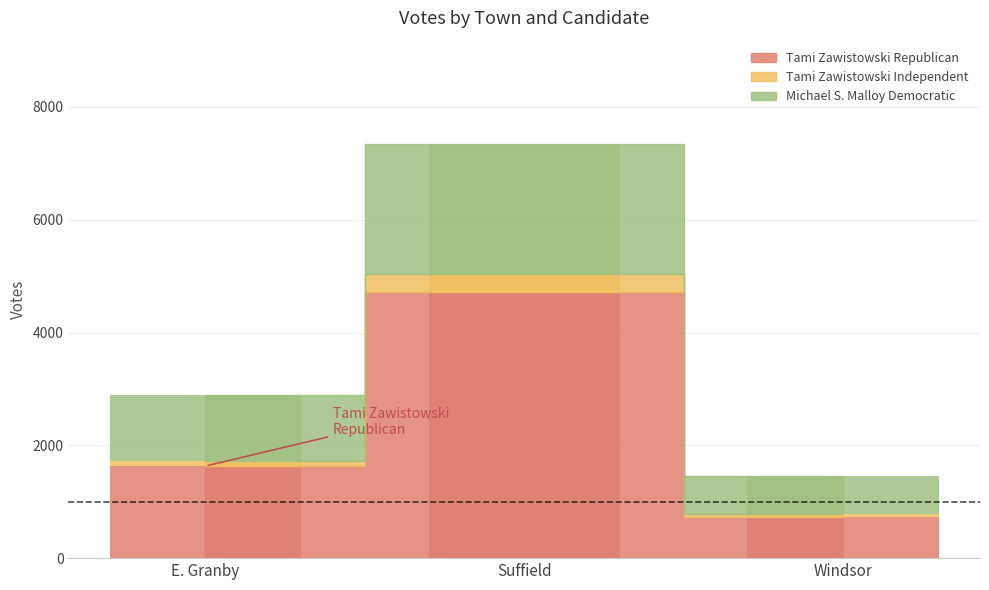

Reading left to right, list all the values displayed in this chart.

Tami Zawistowski Republican: E. Granby=1633	Suffield=4718	Windsor=726
Tami Zawistowski Independent: E. Granby=94	Suffield=321	Windsor=55
Michael S. Malloy Democratic: E. Granby=1164	Suffield=2302	Windsor=670